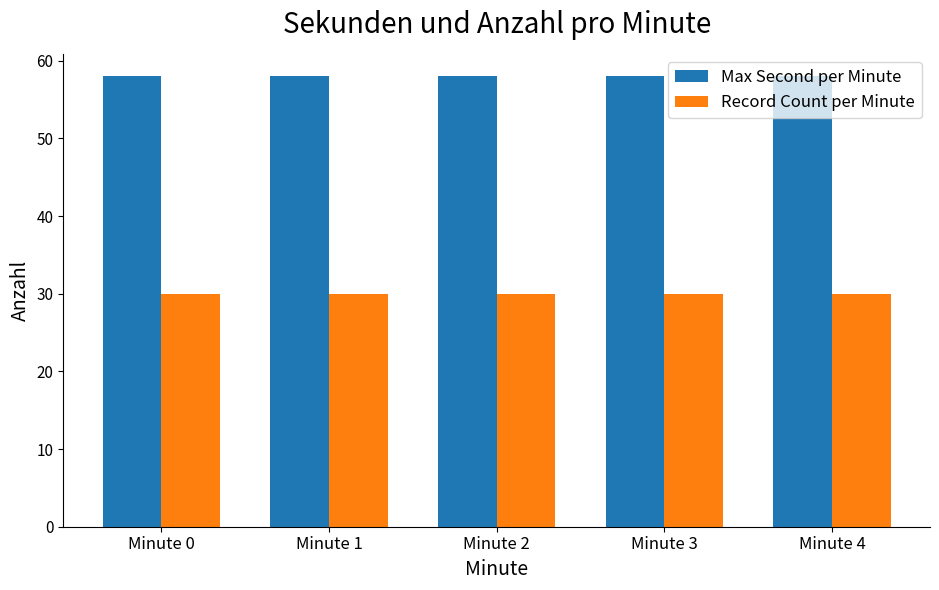

Is it true that Max Second per Minute equals 58 at Minute 4?

True